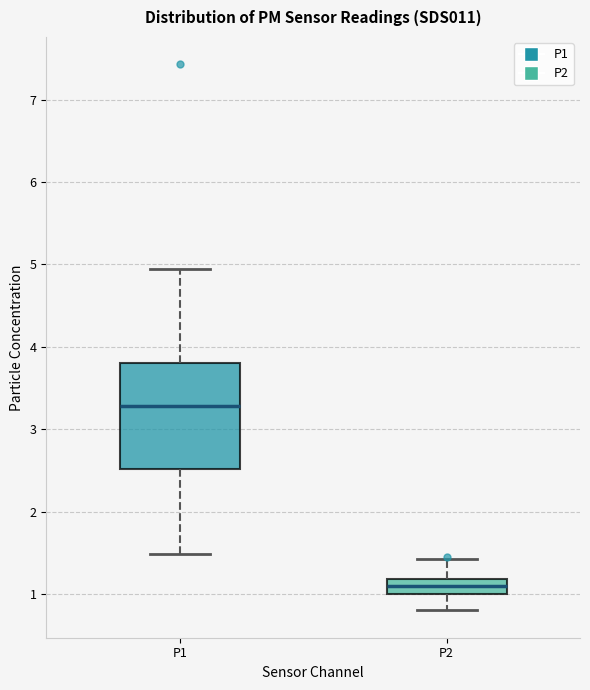

Reading left to right, read every box against the y-axis: the position of its median line, the range the box covers, and the ends of its whiskers. The values are not printed on the chart, so give them approximately, as read against the axis.

P1: median 3.3, box 2.5 to 3.8, whiskers 1.5 to 5.0
P2: median 1.1, box 1.0 to 1.2, whiskers 0.8 to 1.4